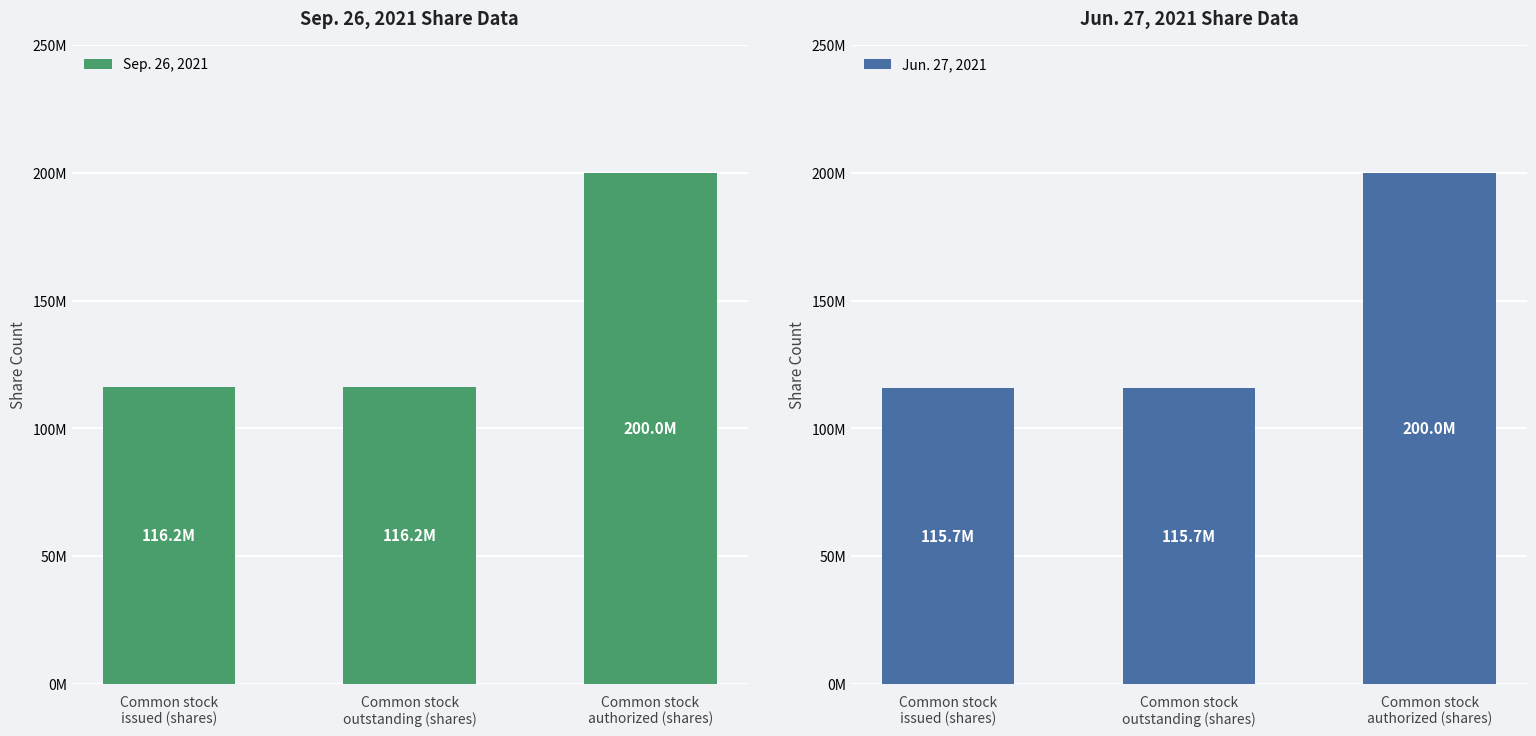

The Jun. 27, 2021 series shows 115691000 at Common stock
issued (shares). True or false?

True